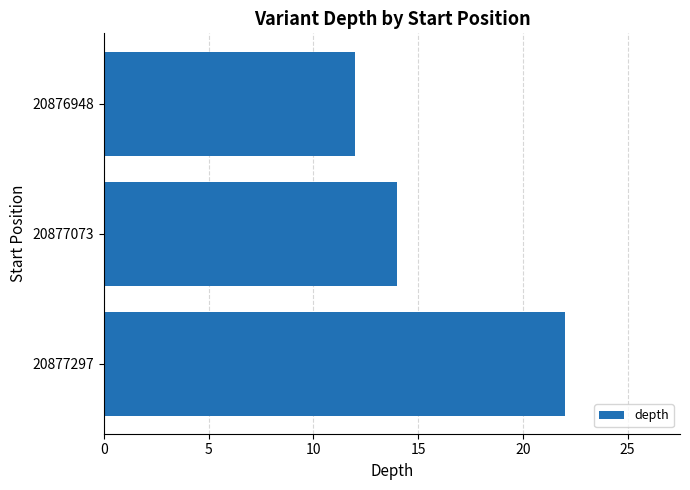

What is the change in value from 20876948 to 20877297?

+10